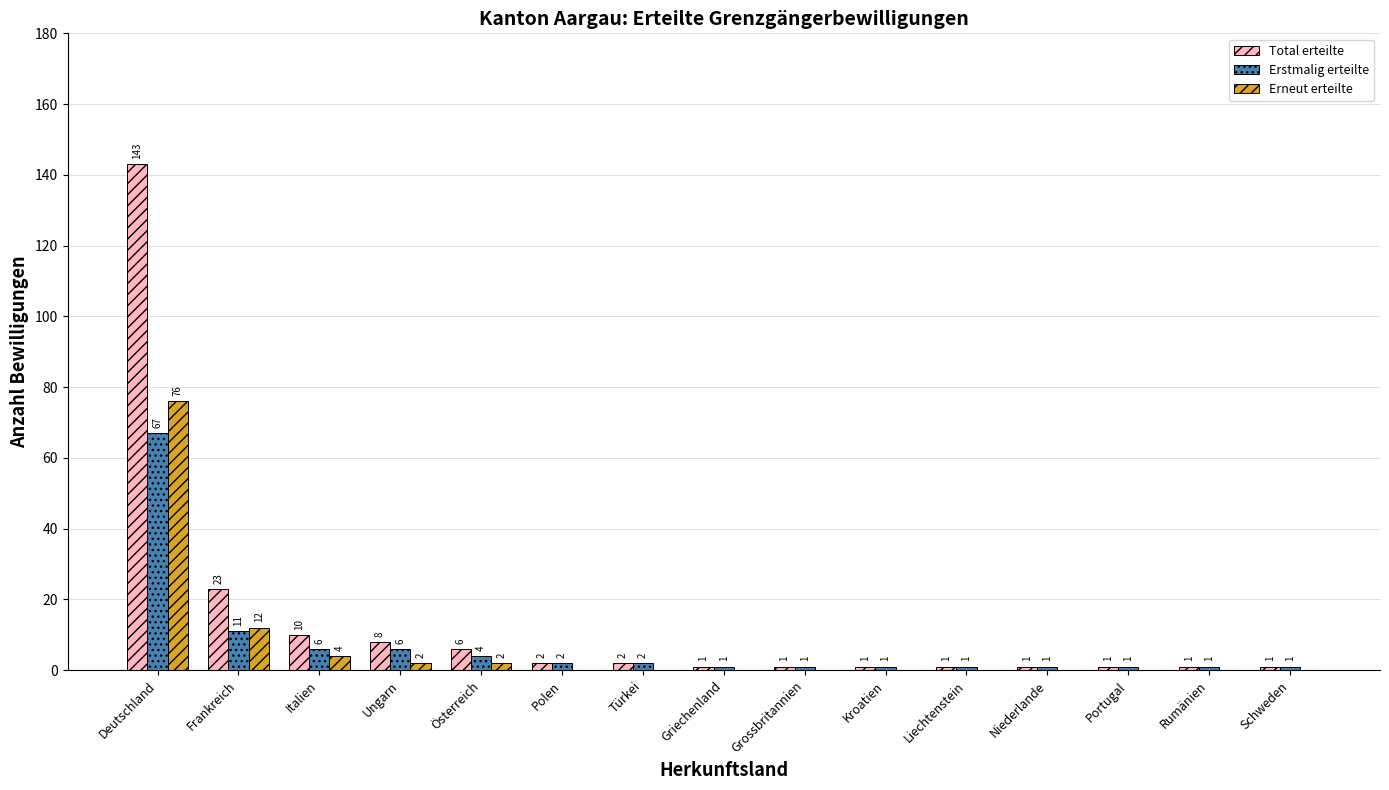

Does the chart contain stacked bars?

No